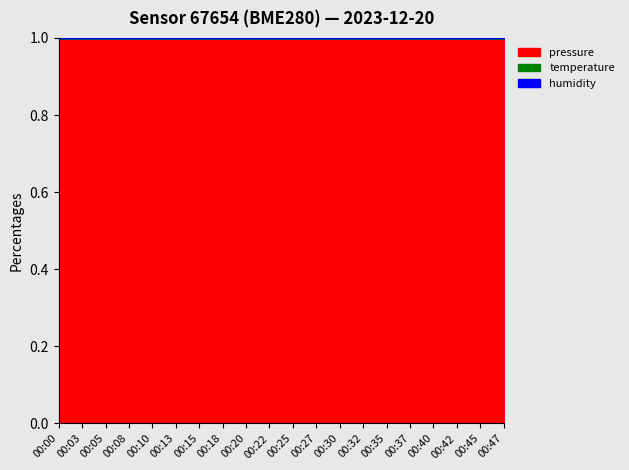

True or false: pressure and temperature cross at least once.

False